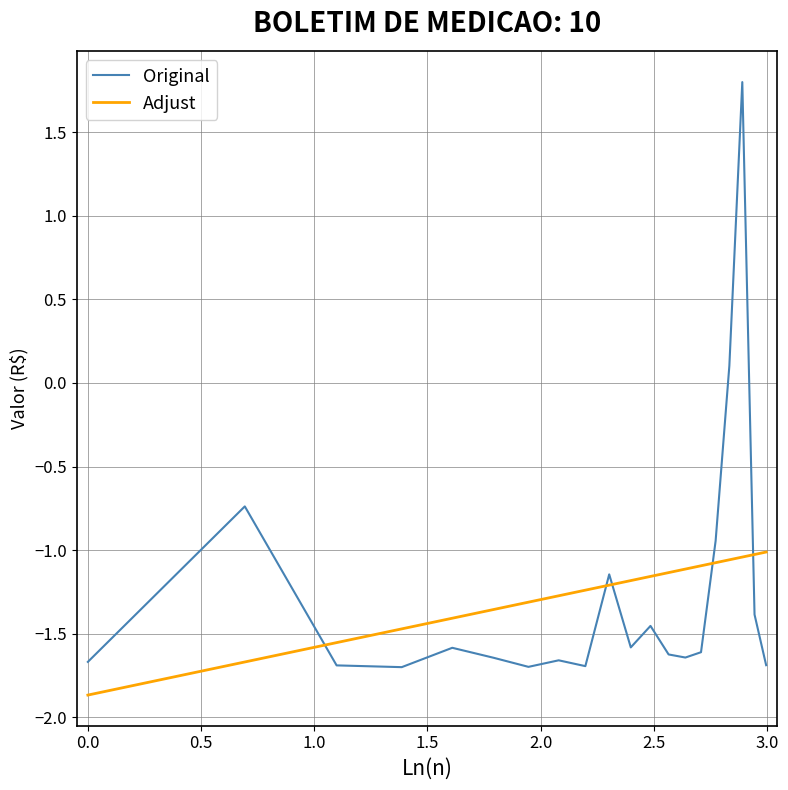

Which series has the largest range (max minus min)?

Original